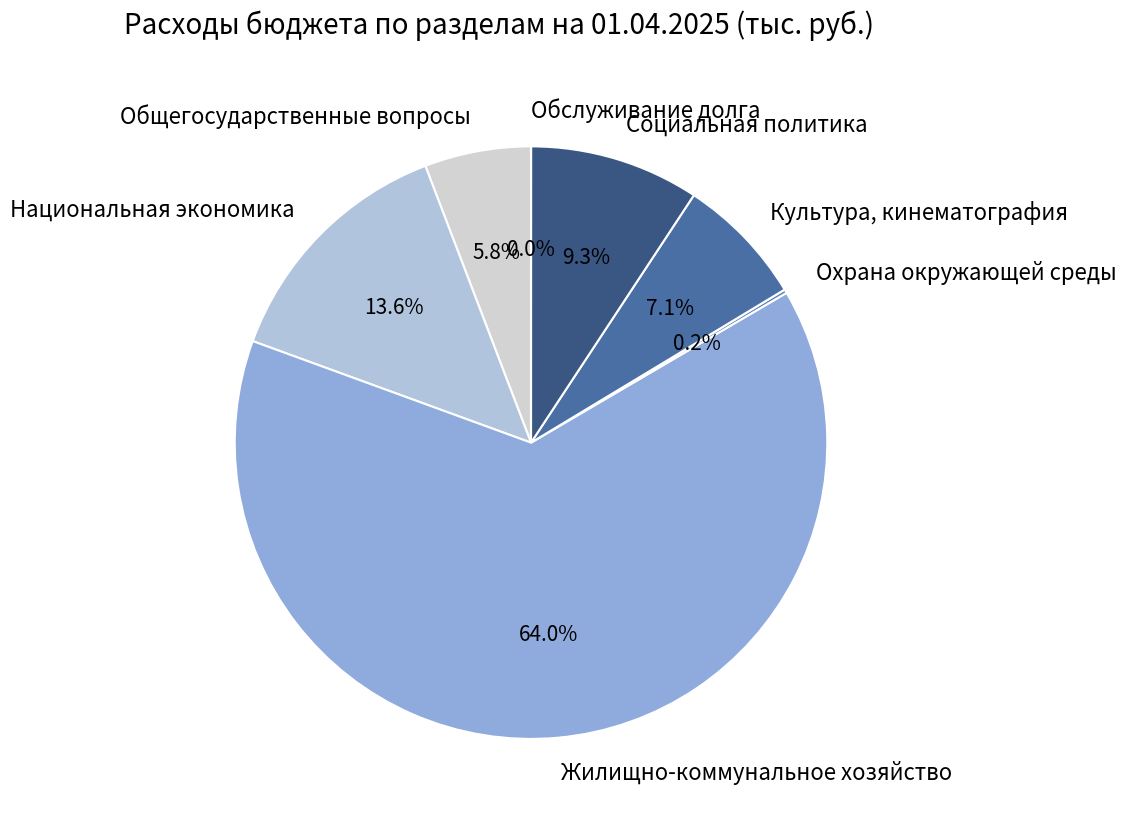

What is the largest slice in the pie chart?

Жилищно-коммунальное хозяйство